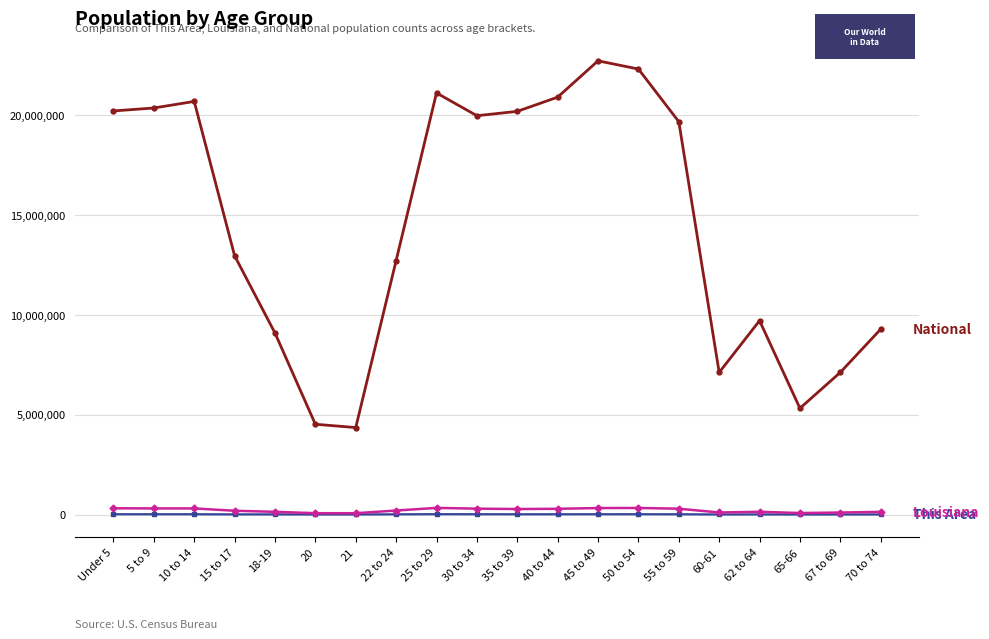

What is the label of the 6th point from the right?

55 to 59